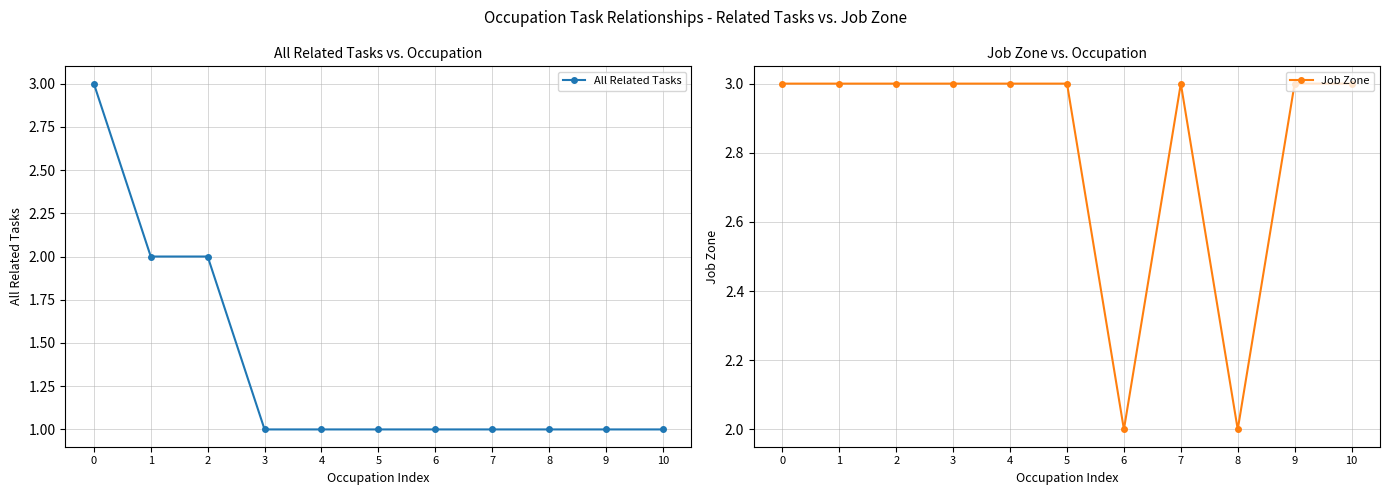

Rank the series by their average value, from highest to lowest.

Job Zone, All Related Tasks